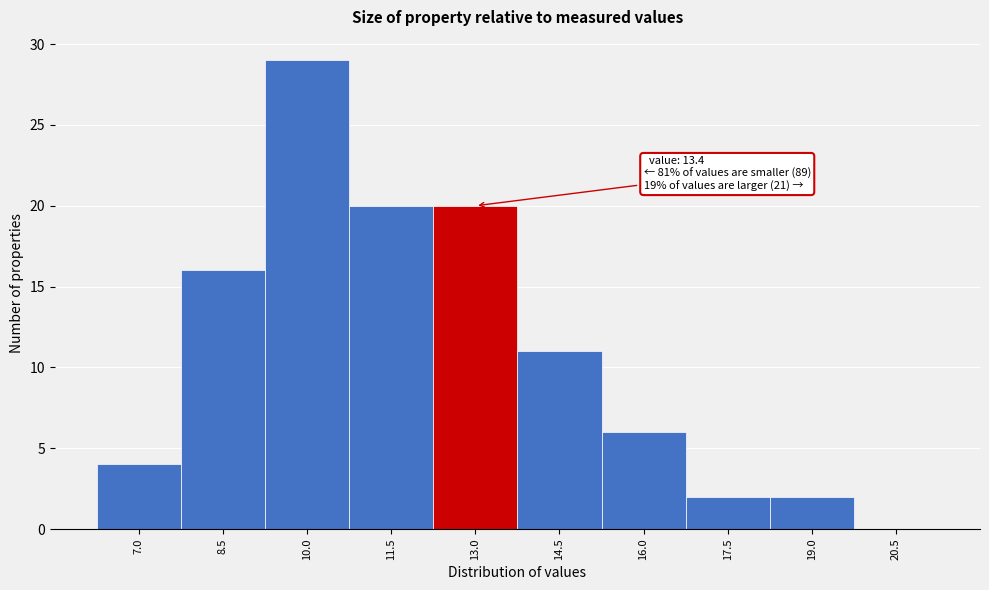

Reading left to right, transcribe all the data shown in this chart.

7.0=4	8.5=16	10.0=29	11.5=20	13.0=20	14.5=11	16.0=6	17.5=2	19.0=2	20.5=0